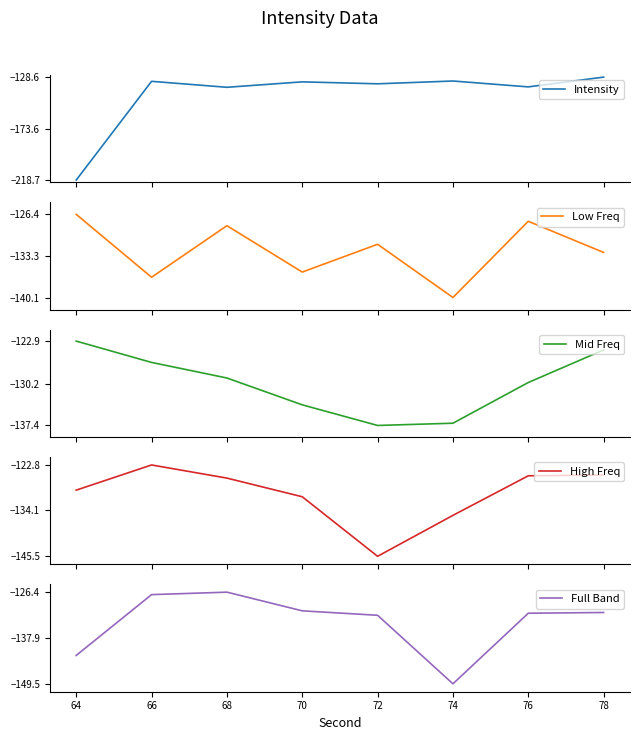

What is the sum of all High Freq values?

-1040.3